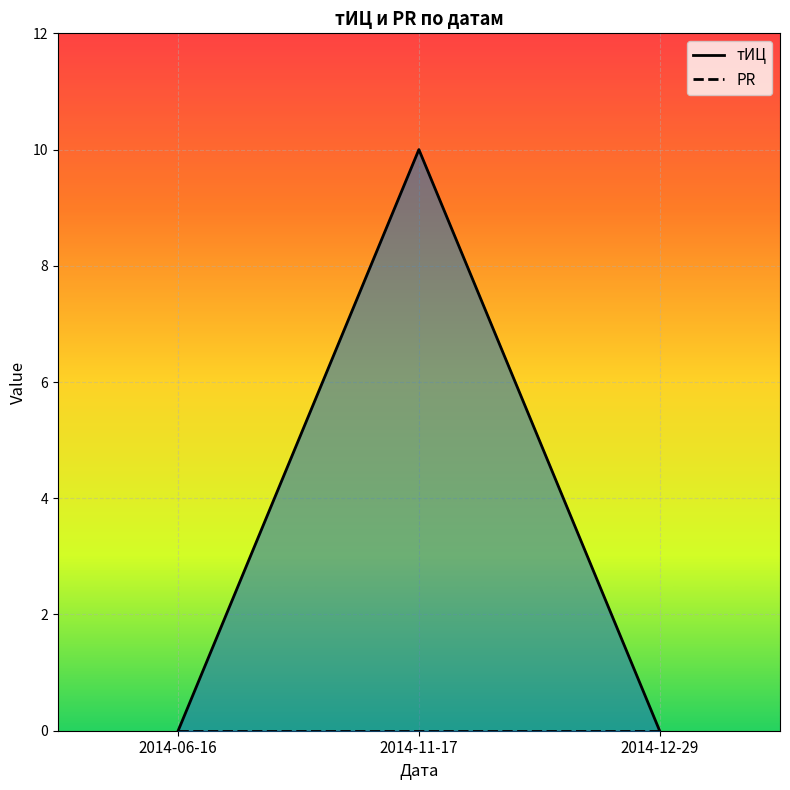

What position from the left is 2014-06-16?

1